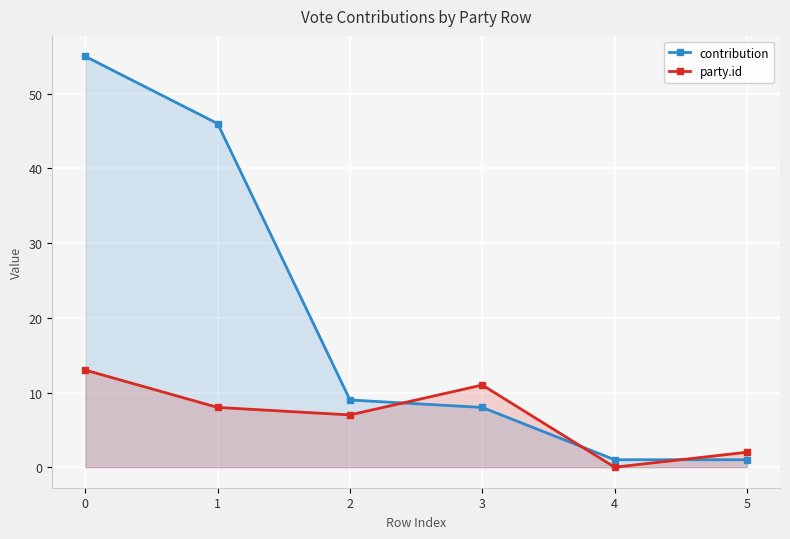

Reading left to right, transcribe all the data shown in this chart.

contribution: 0=55	1=46	2=9	3=8	4=1	5=1
party.id: 0=13	1=8	2=7	3=11	4=0	5=2